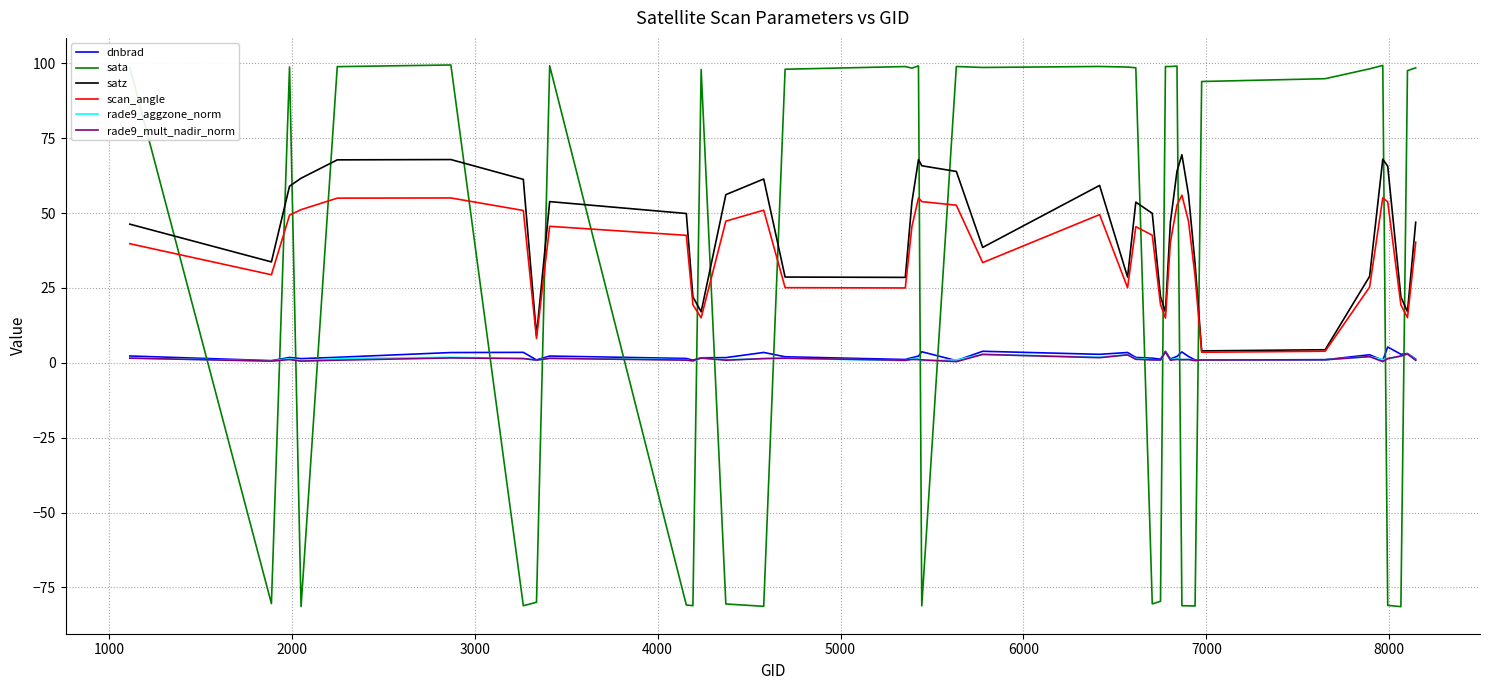

What is the smallest value displayed?

-81.4